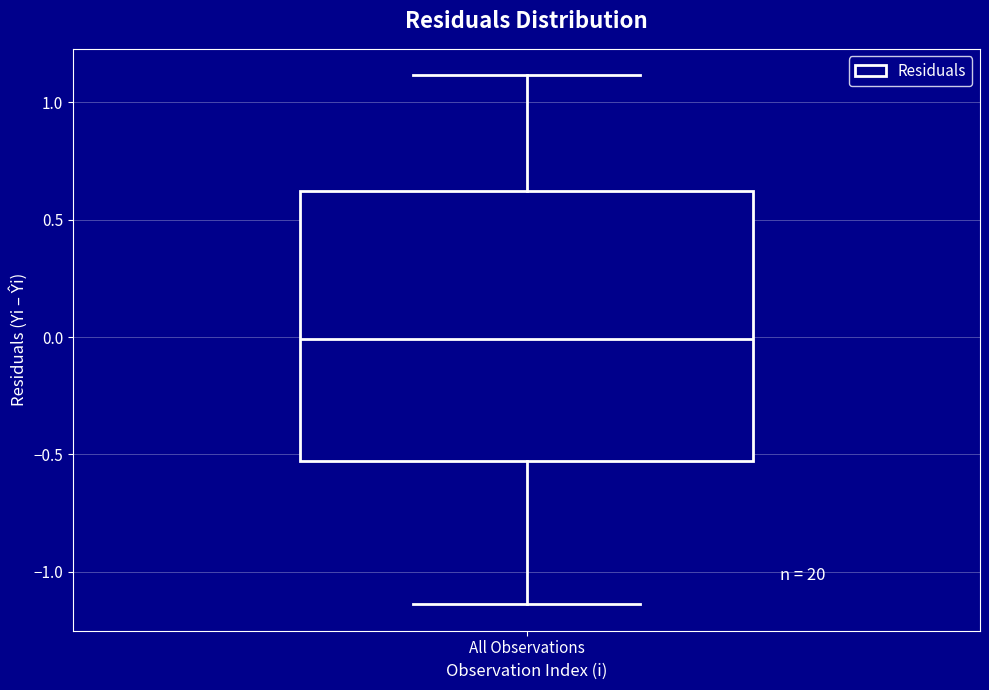

Transcribe this box plot: give where the median line is, the range the box spans, and where the two whiskers end, as read against the y-axis. The values are not printed on the chart, so give them approximately, as read against the axis.

median 0.00, box -0.55 to 0.60, whiskers -1.15 to 1.10